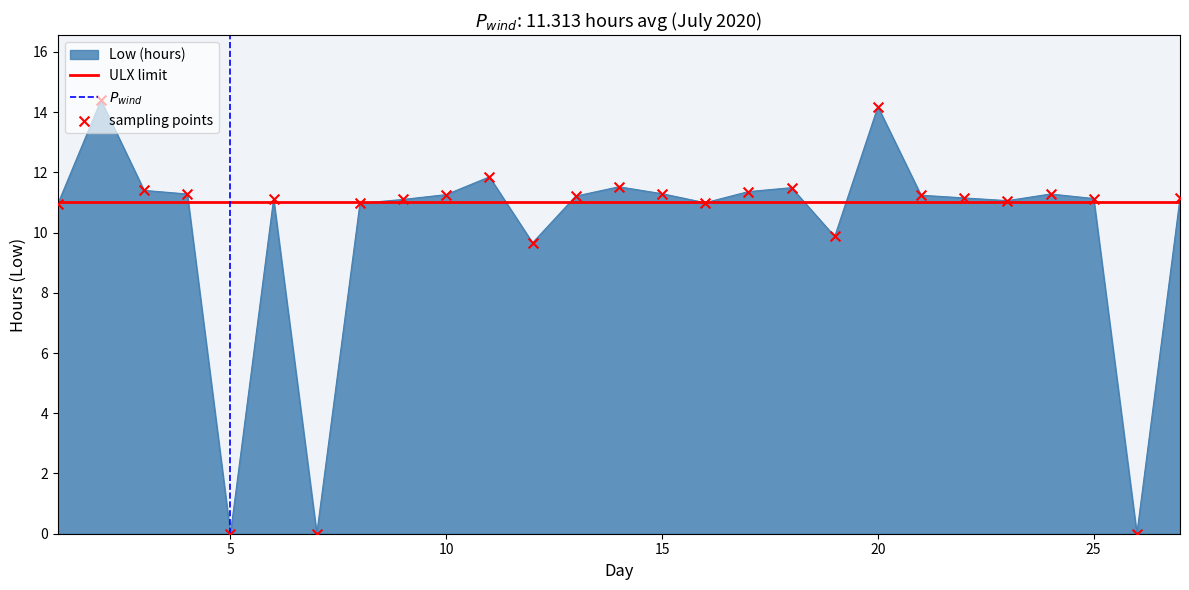

What is the change in value from 14 to 17?

-0.2